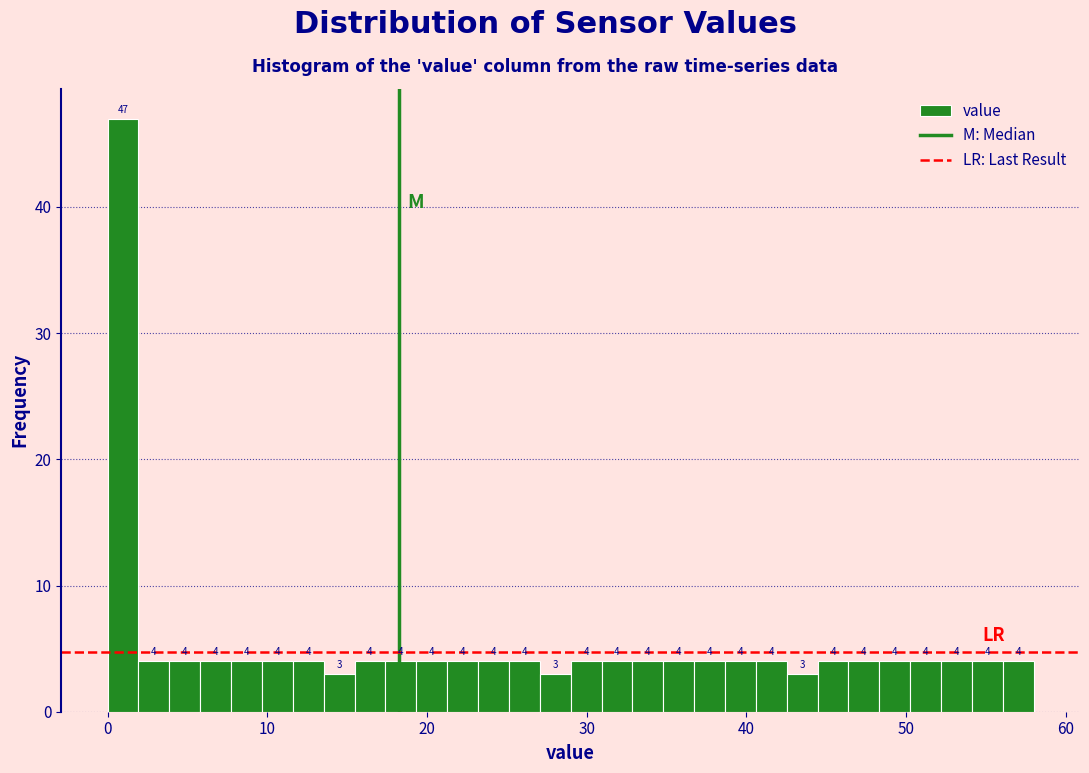

Around what value on the x-axis is the tallest bar? Give the approximate position of its centre, as read against the axis.

1